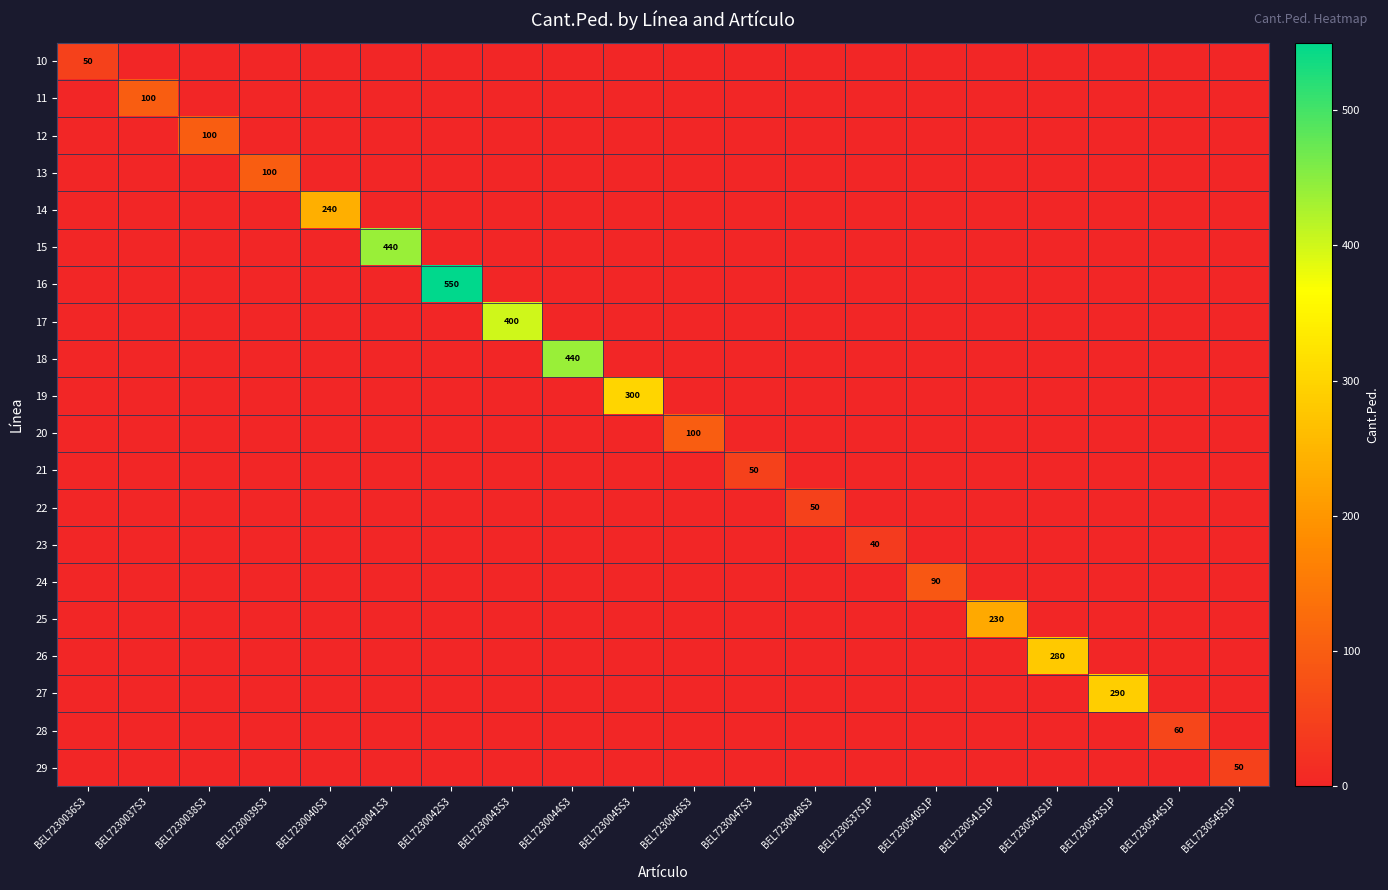

At which category does the chart reach its minimum across all series?

BEL7230037S3